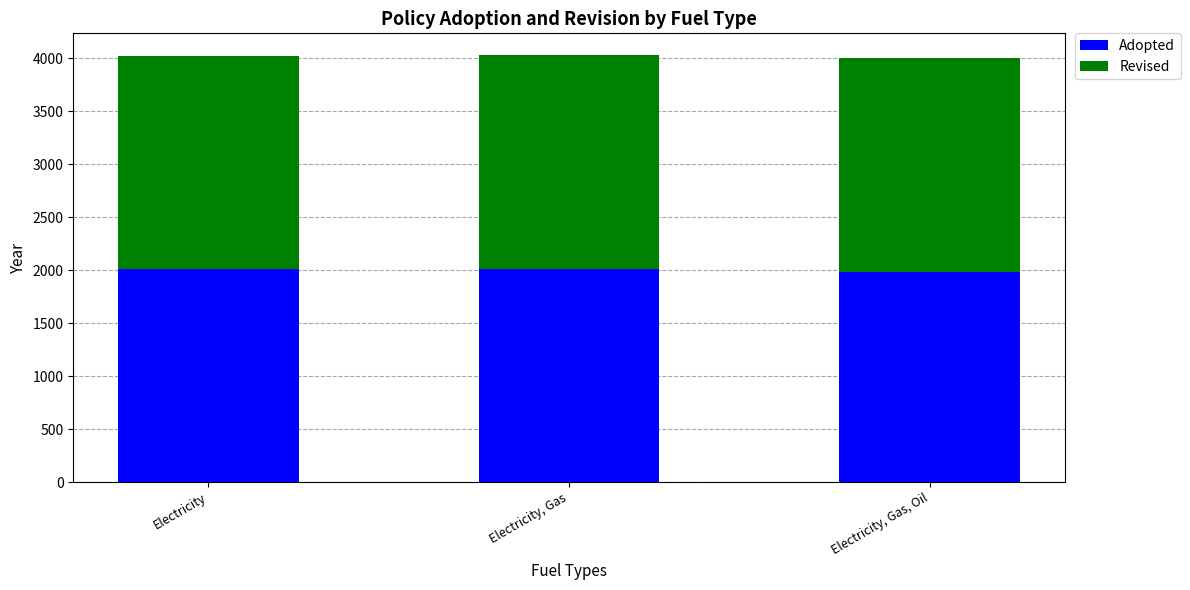

Is it true that Adopted equals 2009 at Electricity?

True